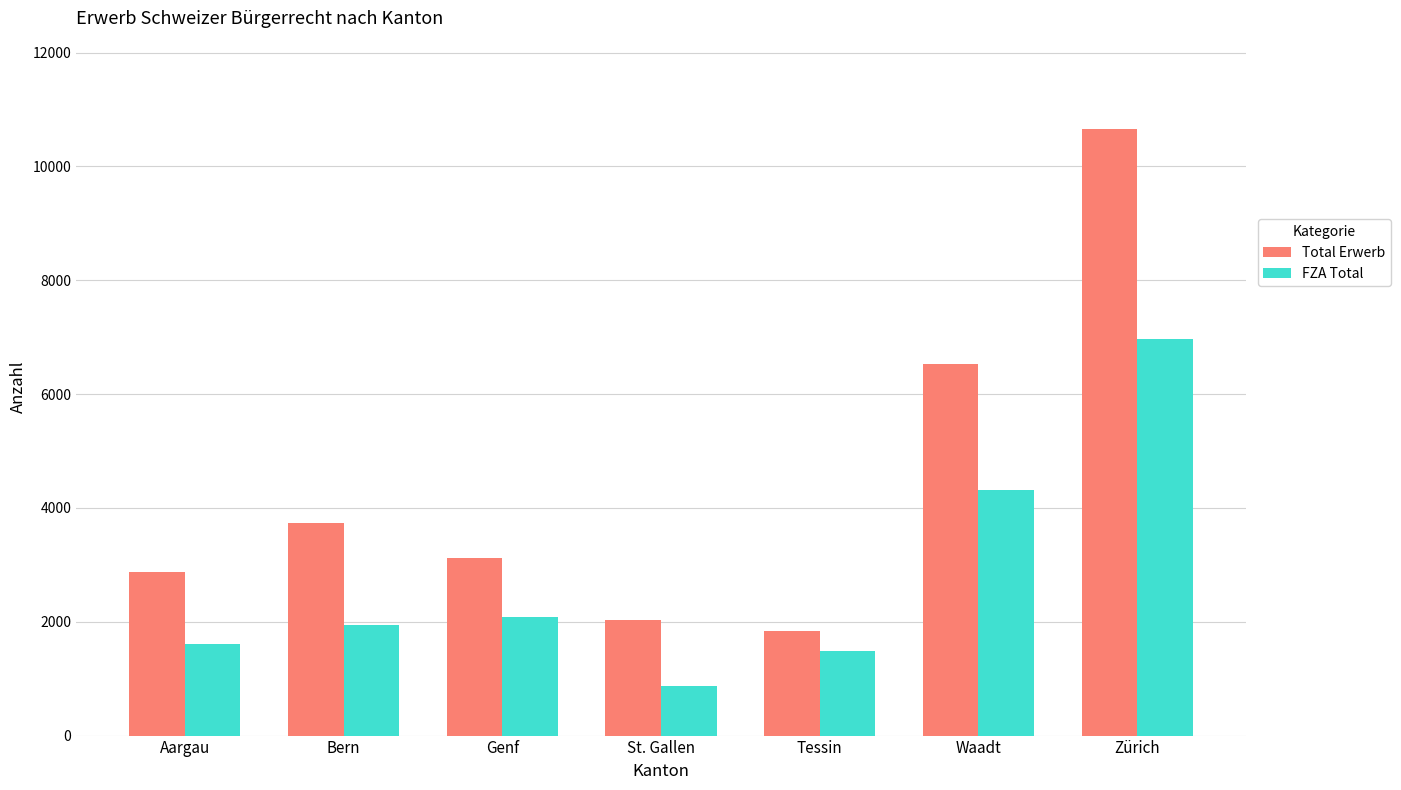

Which series has the largest total across all categories?

Total Erwerb